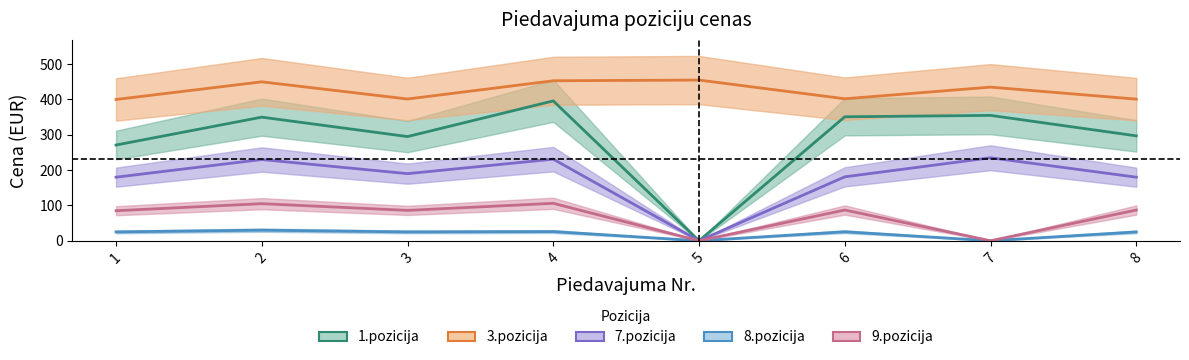

True or false: 9.pozicija has more than 1 points higher than both neighbors.

True